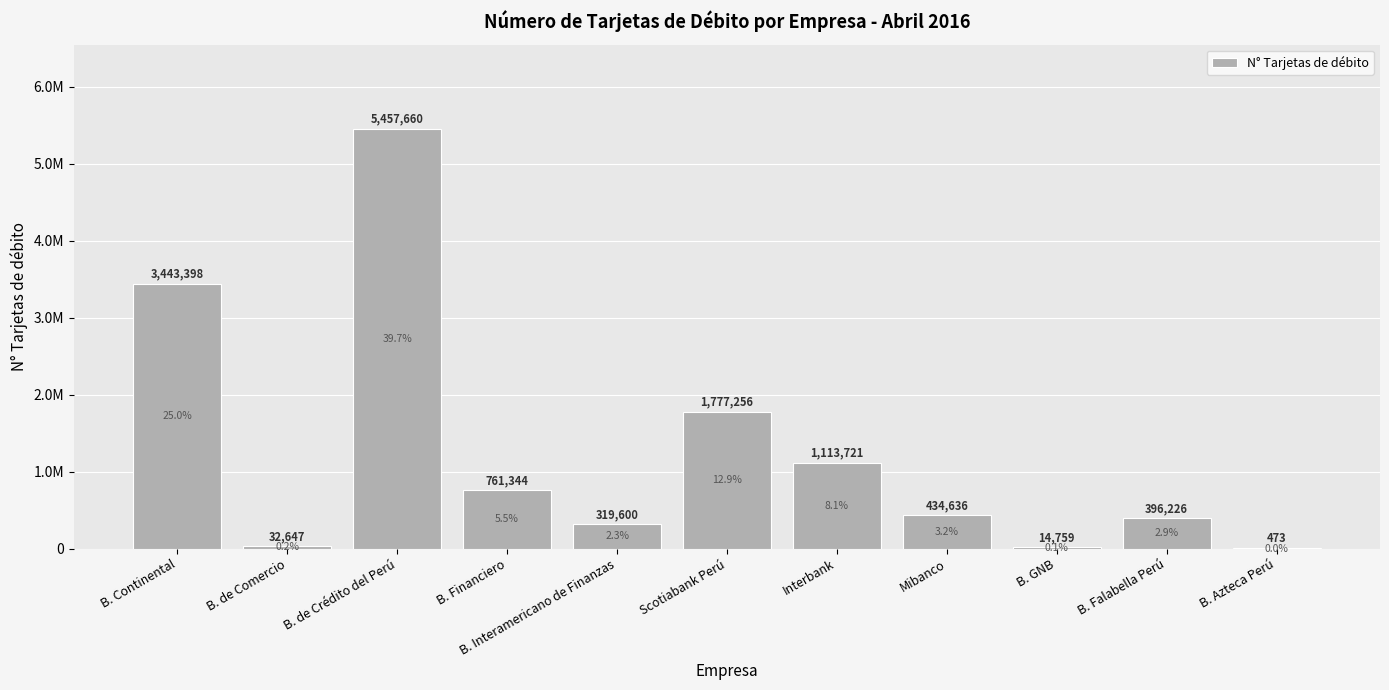

Reading left to right, what are all the values shown in this chart?

B. Continental=3443398	B. de Comercio=32647	B. de Crédito del Perú=5457660	B. Financiero=761344	B. Interamericano de Finanzas=319600	Scotiabank Perú=1777256	Interbank=1113721	Mibanco=434636	B. GNB=14759	B. Falabella Perú=396226	B. Azteca Perú=473